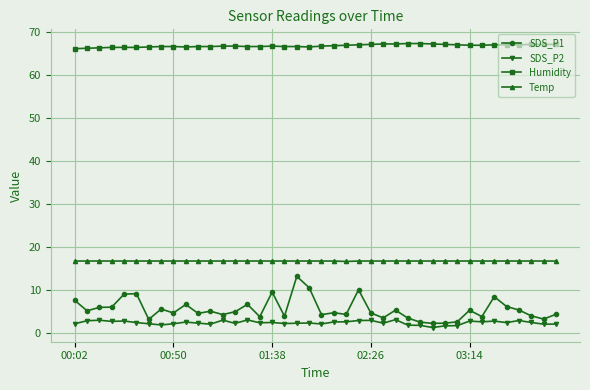

What is the value of the Humidity point at the 9th from the left?

66.7